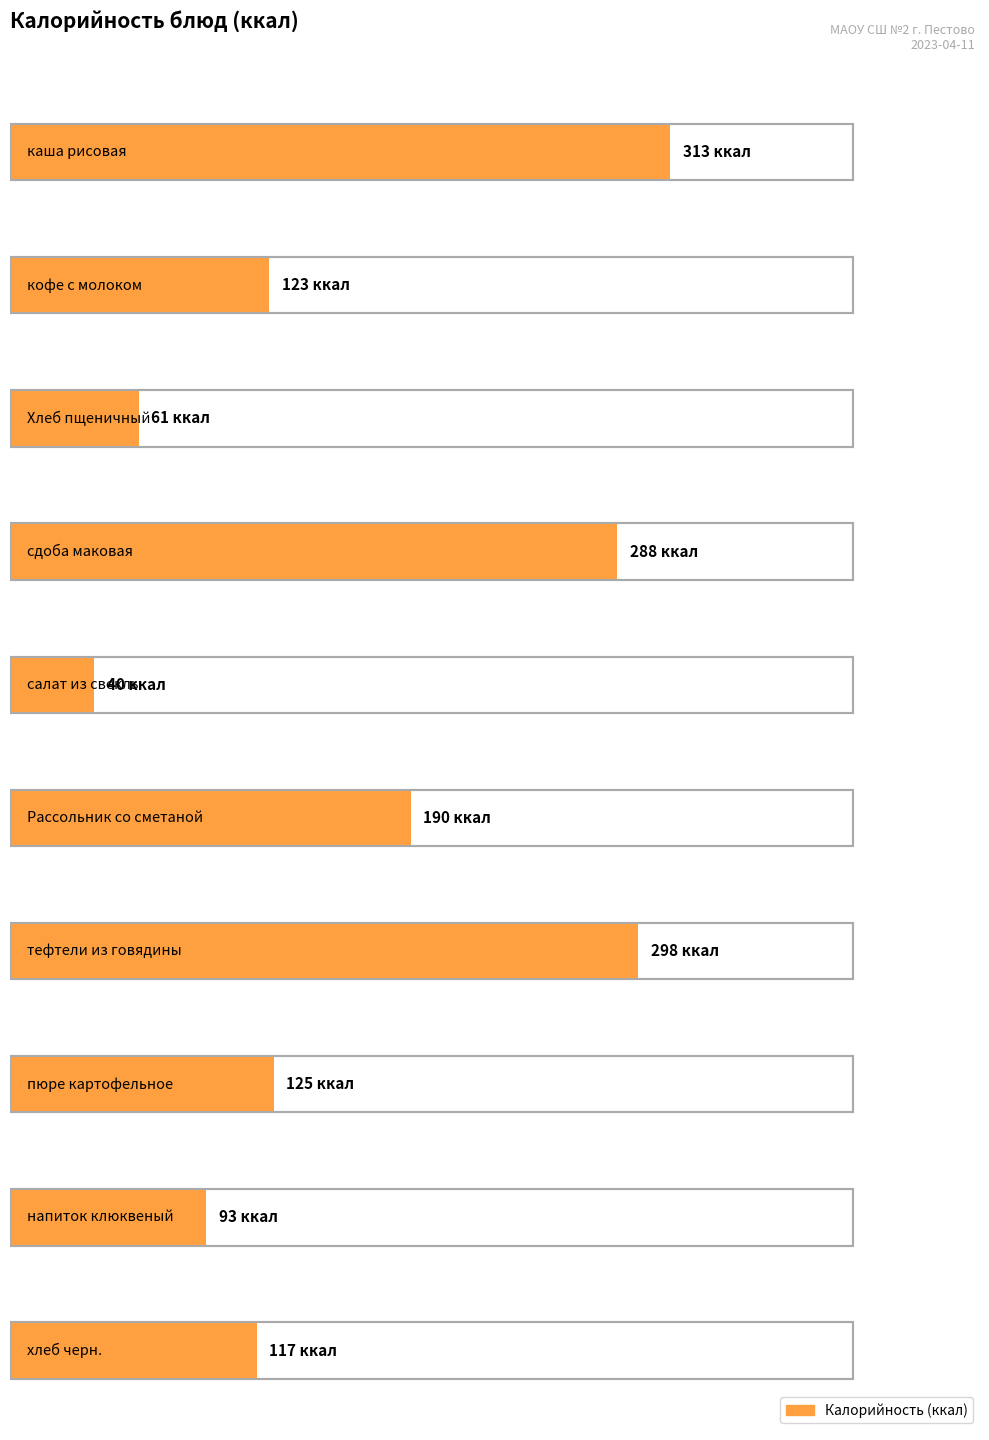

Reading right to left, what are all the values shown in this chart?

117	93	125	298	190	40	288	61	123	313